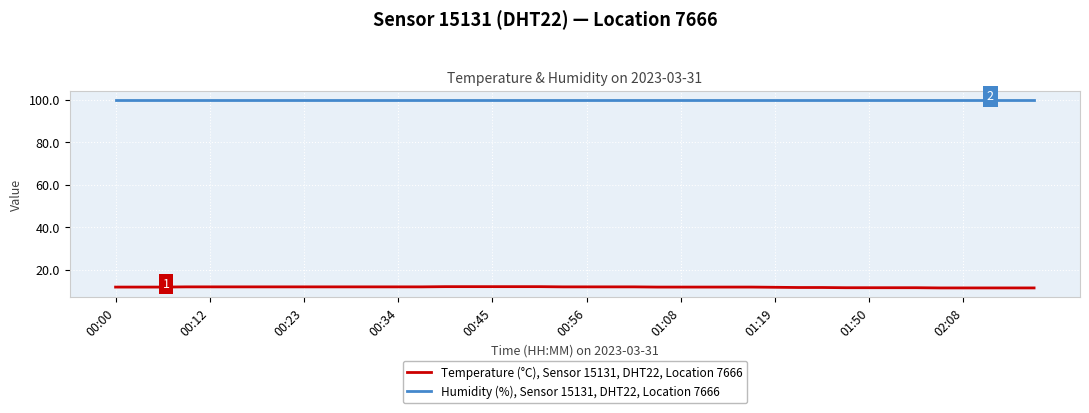

What is the maximum value shown in the chart?

99.9